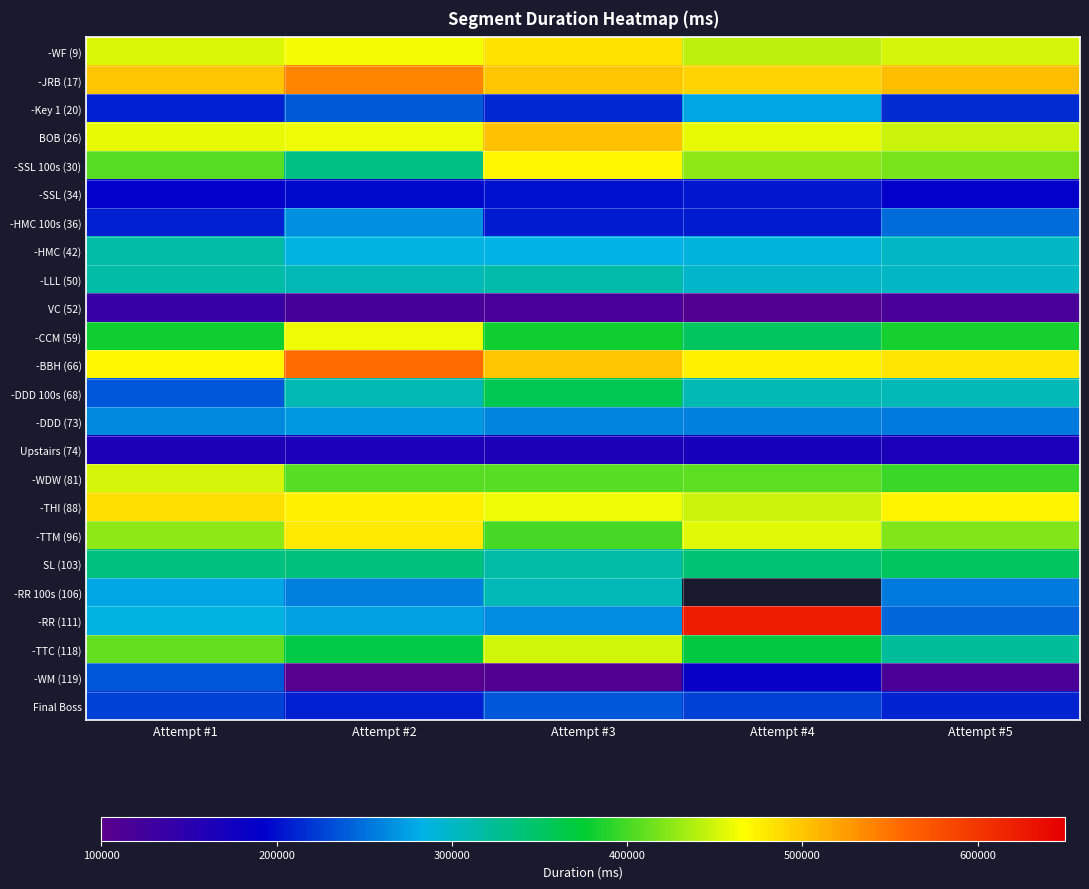

At Attempt #1, list the series in order from largest to smallest.

-JRB (17), -THI (88), -BBH (66), BOB (26), -WF (9), -WDW (81), -TTM (96), -TTC (118), -SSL 100s (30), -CCM (59), SL (103), -LLL (50), -HMC (42), -RR (111), -RR 100s (106), -DDD (73), -DDD 100s (68), -WM (119), Final Boss, -HMC 100s (36), -Key 1 (20), -SSL (34), Upstairs (74), VC (52)